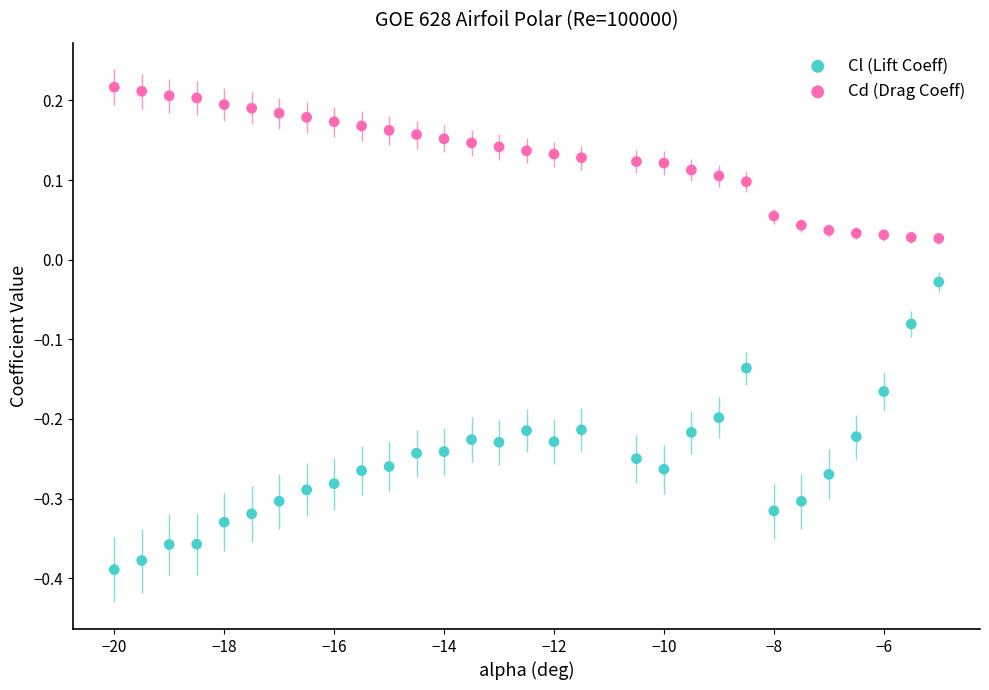

What are all the series names shown in the legend?

Cl (Lift Coeff), Cd (Drag Coeff)